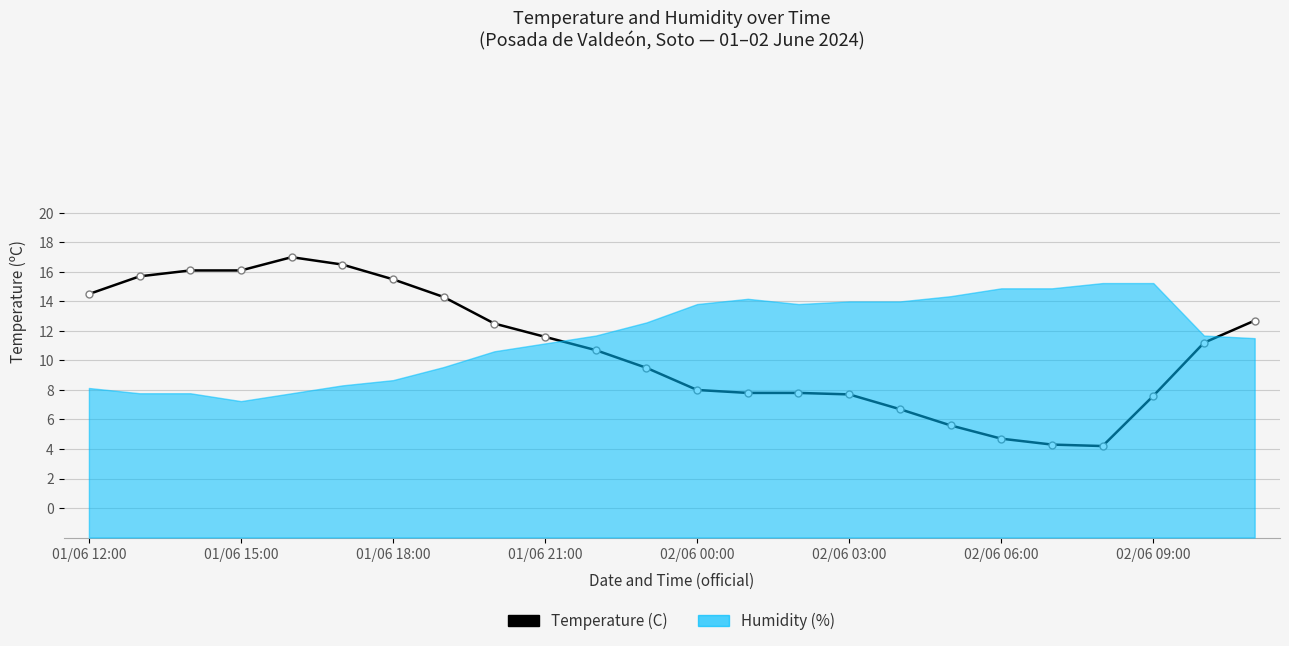

How many data points are less than 11?

12